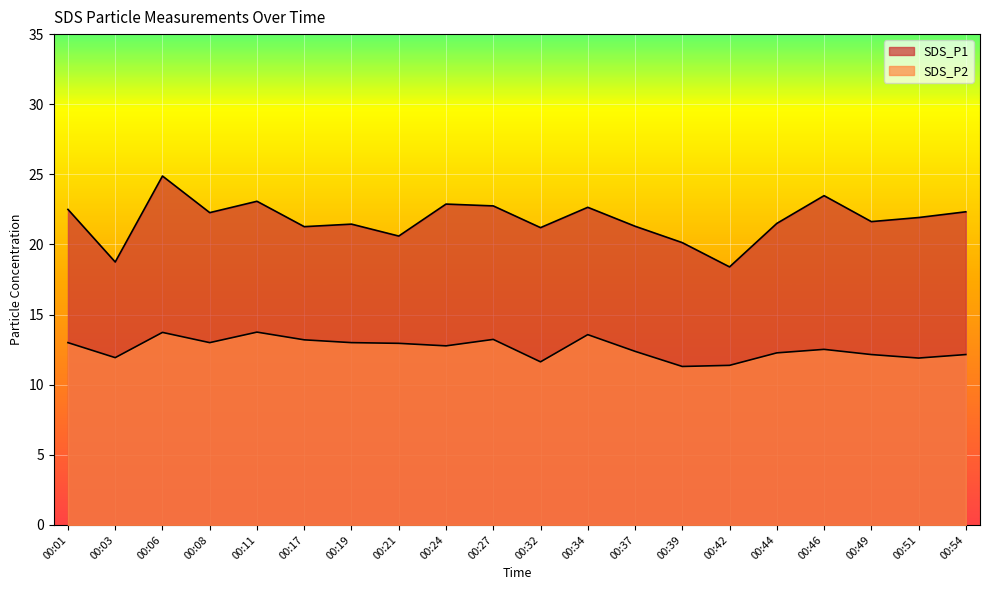

What is the total value across all series at 00:24?

35.6